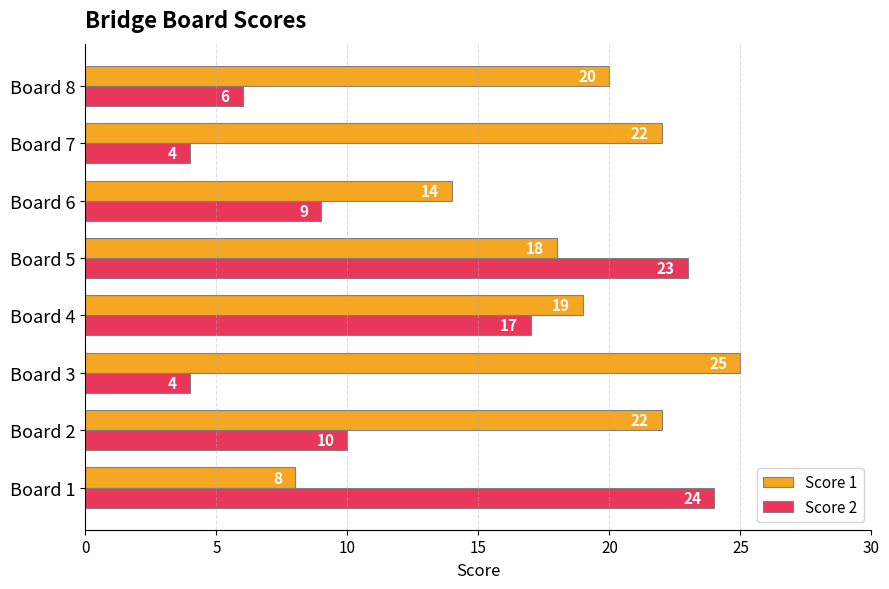

What is the sum of the Score 1 values at Board 1 and Board 5?

26